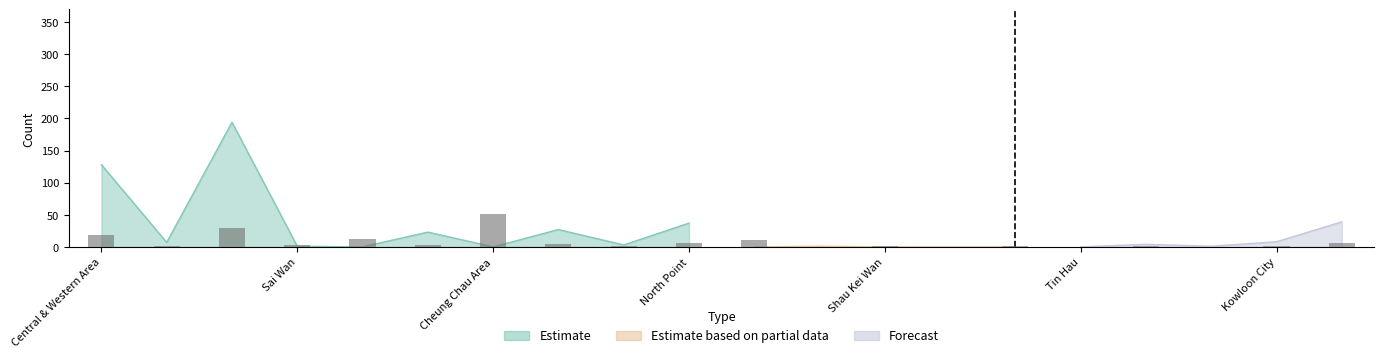

What is the difference between the second highest and minimum values in the Estimate series?

128